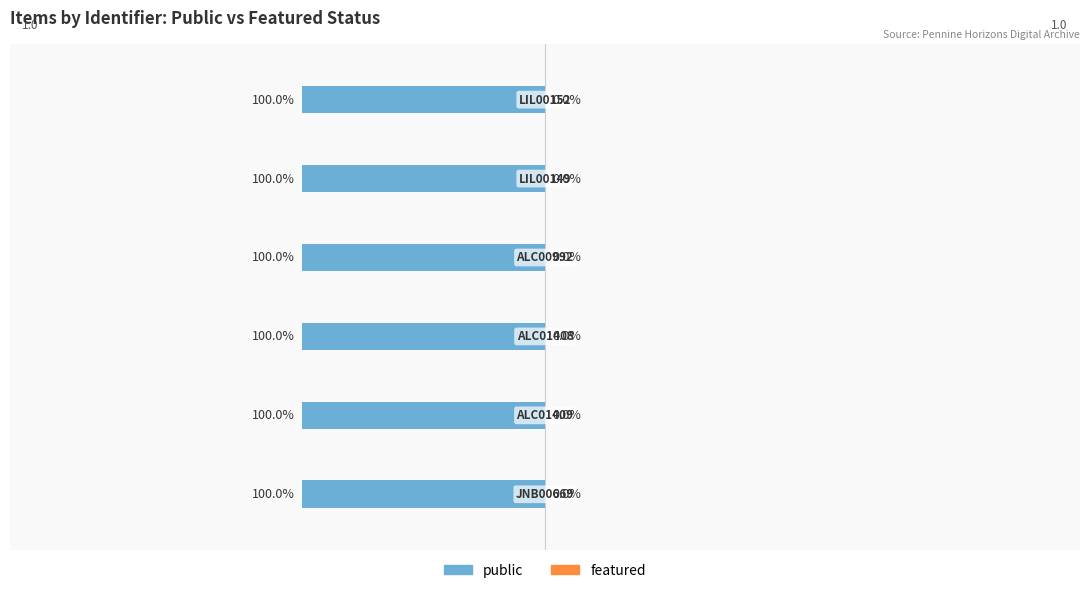

What is the spread (max minus min) of values at PHDA - John Billingsley Collection?

1